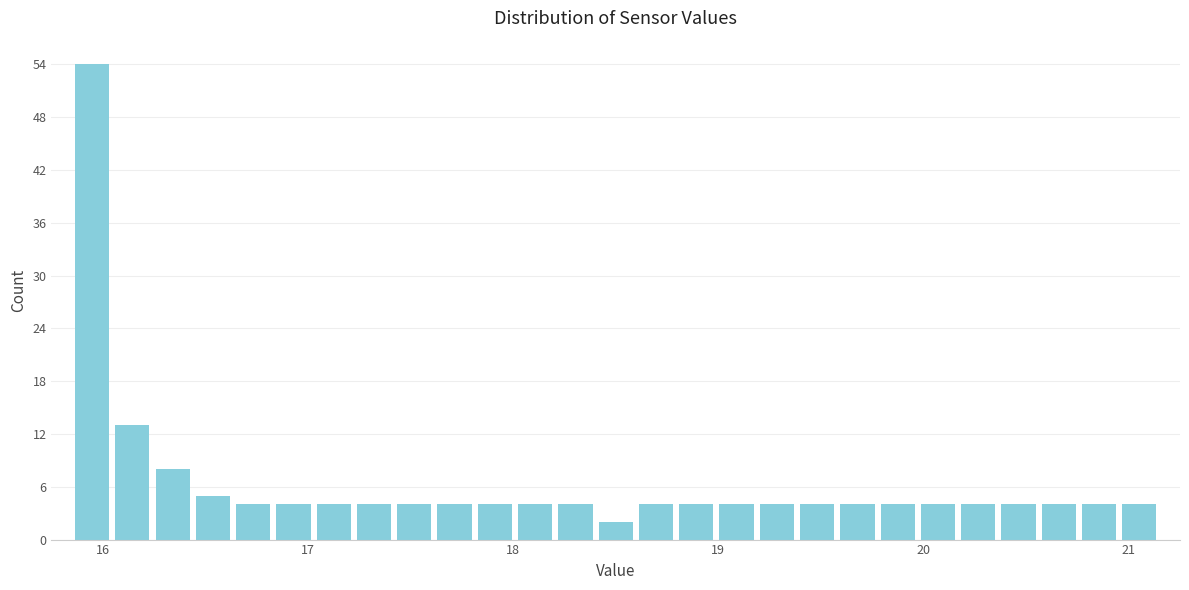

Read against the x-axis, roughly where is the centre of the tallest bar?

15.9